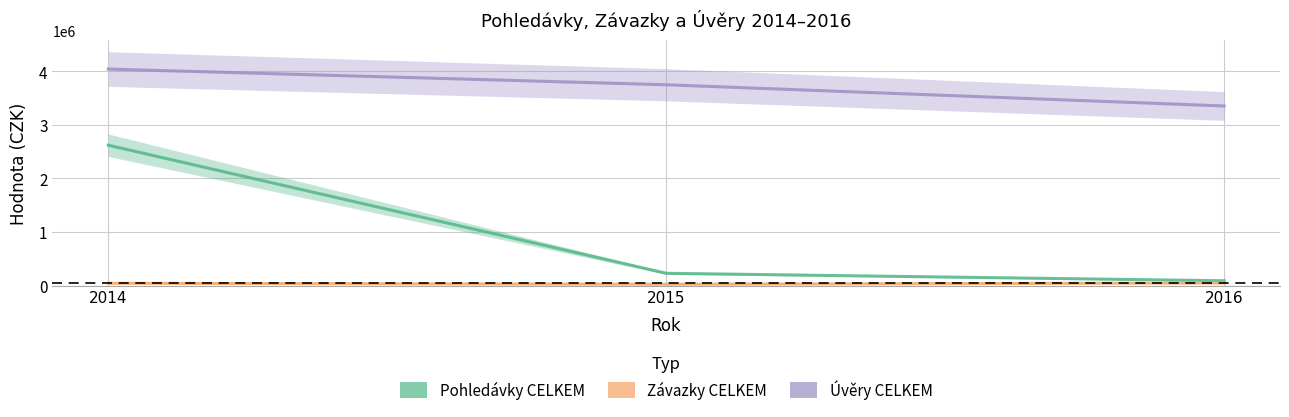

What is the value of the Pohledavky_CELKEM point at the 2nd from the left?

230039.0